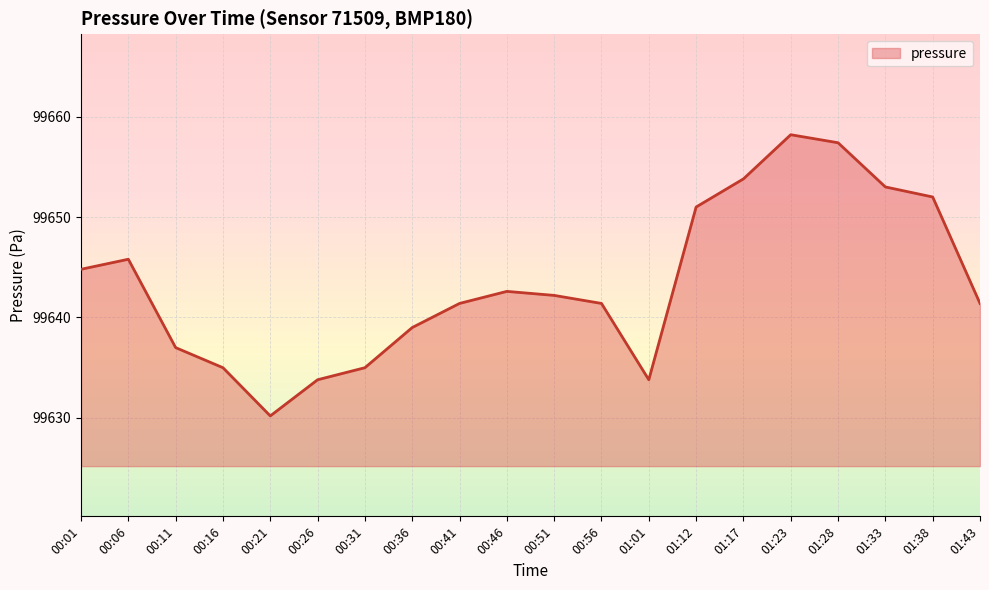

Where does the data first go above 99642?

00:01